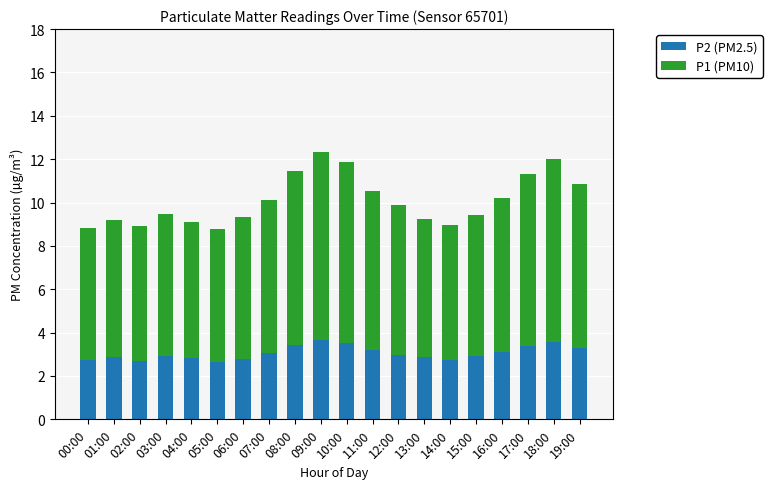

What is the maximum value for P2 (PM2.5)?

3.7